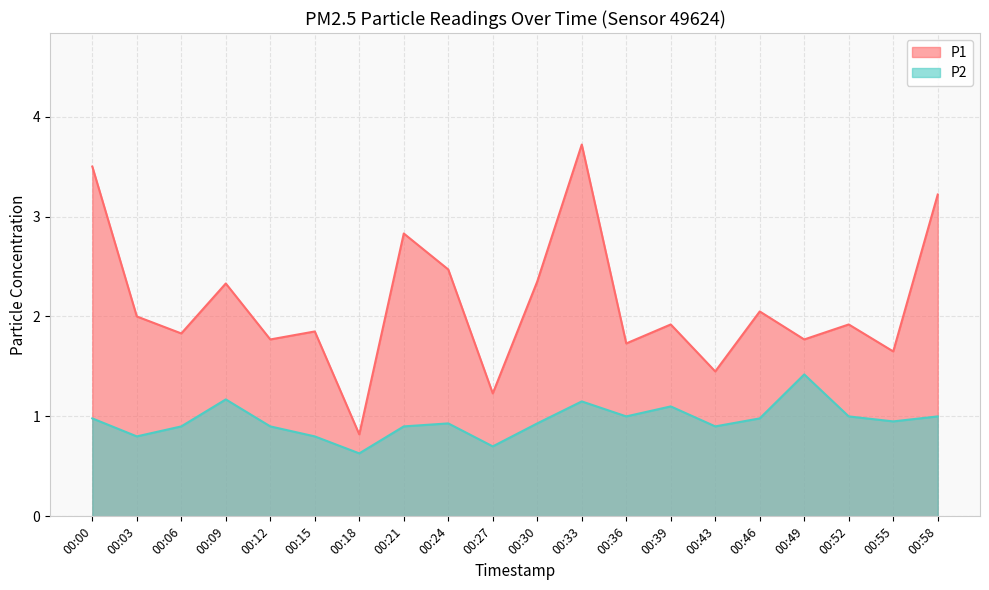

What is the sum of the P1 values at 00:09 and 00:15?

4.2